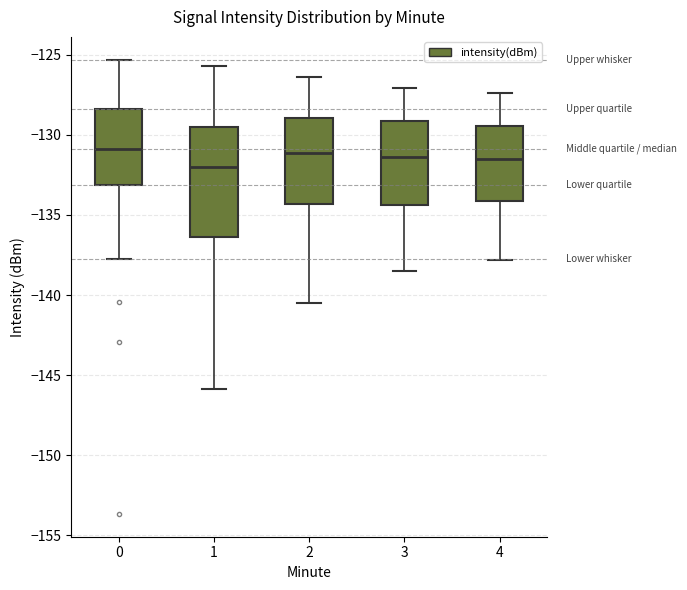

Reading left to right, transcribe this box plot: for each box, give where its median line is, the range the box spans, and where its two whiskers end, as read against the y-axis. The values are not printed on the chart, so give them approximately, as read against the axis.

0: median -131.0, box -133.0 to -128.5, whiskers -138.0 to -125.5
1: median -132.0, box -136.5 to -129.5, whiskers -146.0 to -125.5
2: median -131.0, box -134.5 to -129.0, whiskers -140.5 to -126.5
3: median -131.5, box -134.5 to -129.0, whiskers -138.5 to -127.0
4: median -131.5, box -134.0 to -129.5, whiskers -138.0 to -127.5